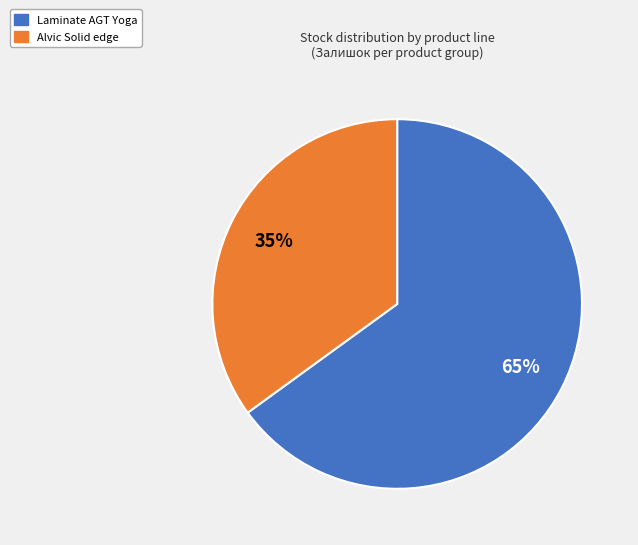

Count the number of slices in the pie.

2